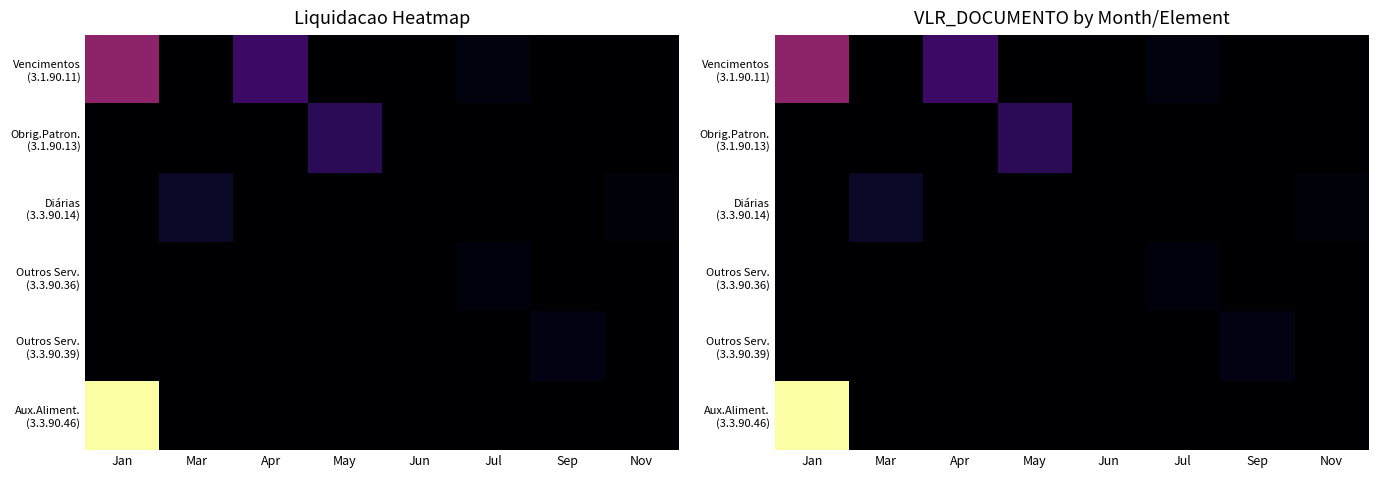

Is it true that Vencimentos (3.1.90.11) equals 777.8 at Jul?

False